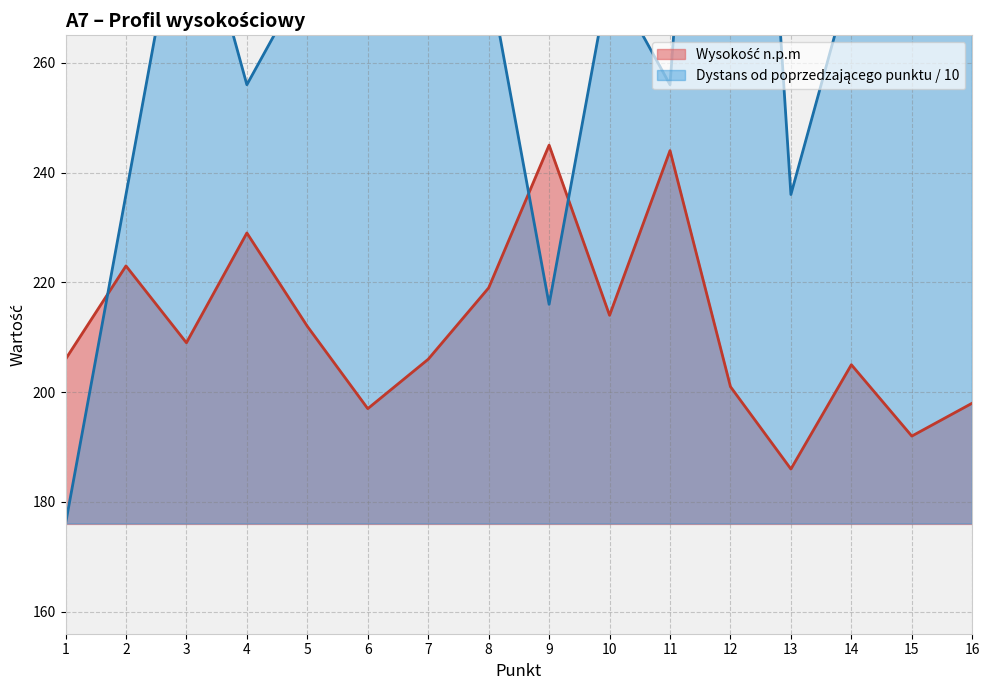

Rank the categories by Dystans od poprzedzającego punktu value from lowest to highest.

1, 9, 2, 13, 4, 11, 5, 8, 10, 14, 3, 15, 7, 16, 6, 12